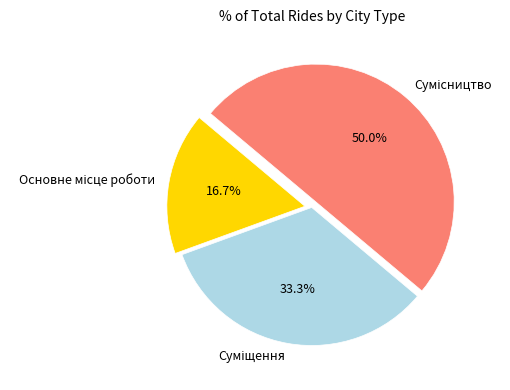

Count the number of slices in the pie.

3